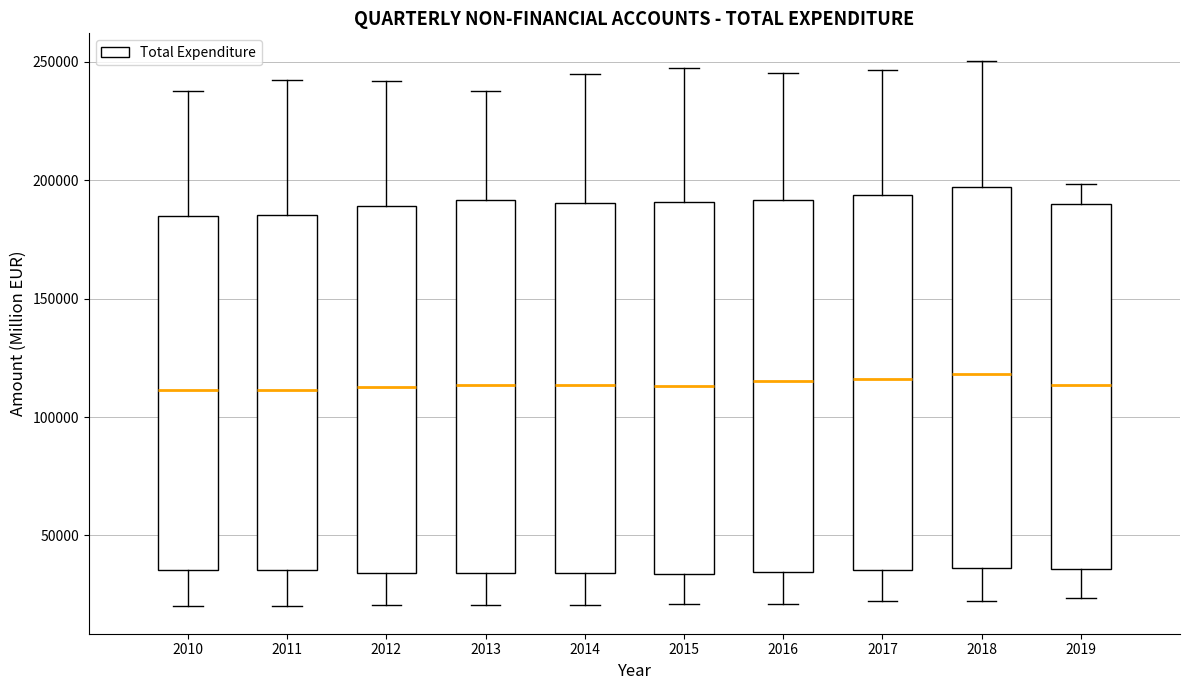

Where does the lower whisker of the box at x = 2012 end on the y-axis? The values are not printed on the chart, so give them approximately, as read against the axis.

20000